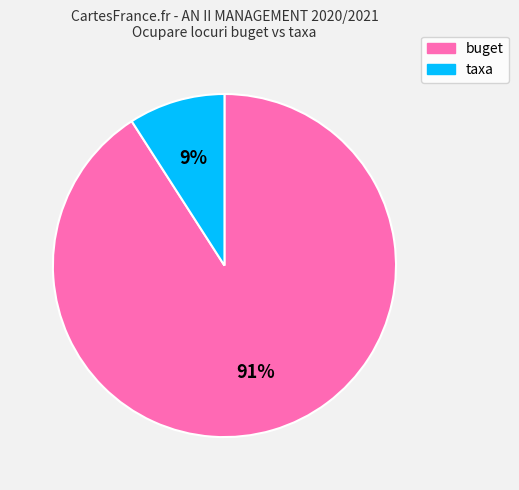

True or false: buget accounts for 83% of the total.

False